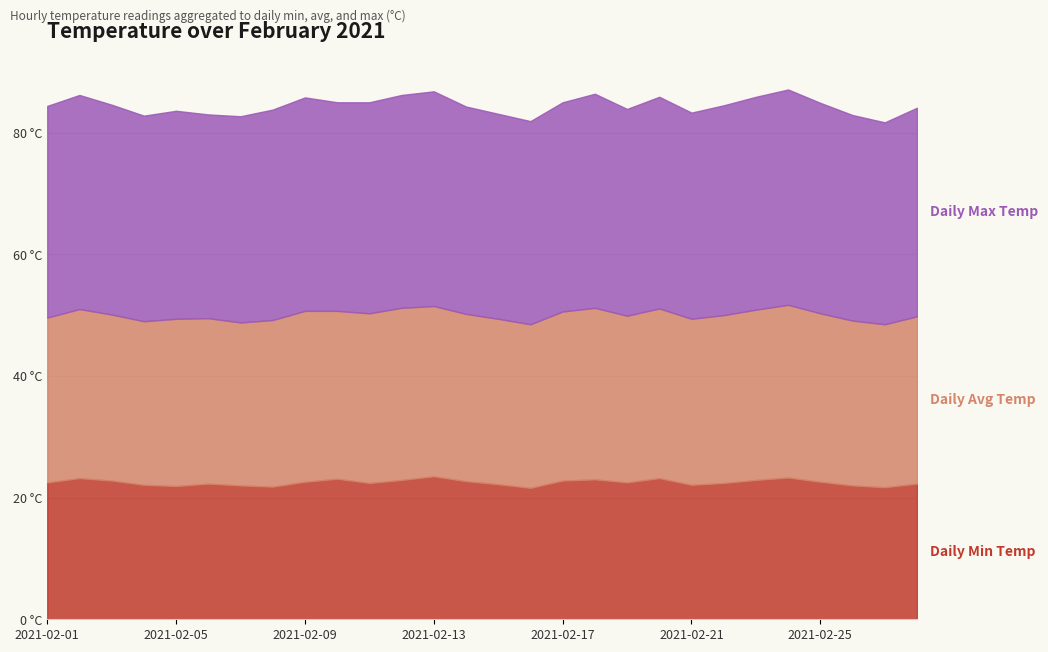

True or false: Daily Min Temp and Daily Avg Temp intersect in this chart.

False